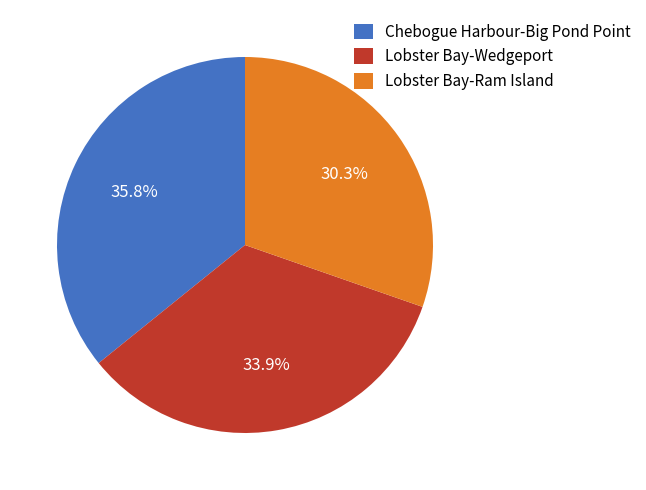

Which slice is the largest?

Chebogue Harbour-Big Pond Point